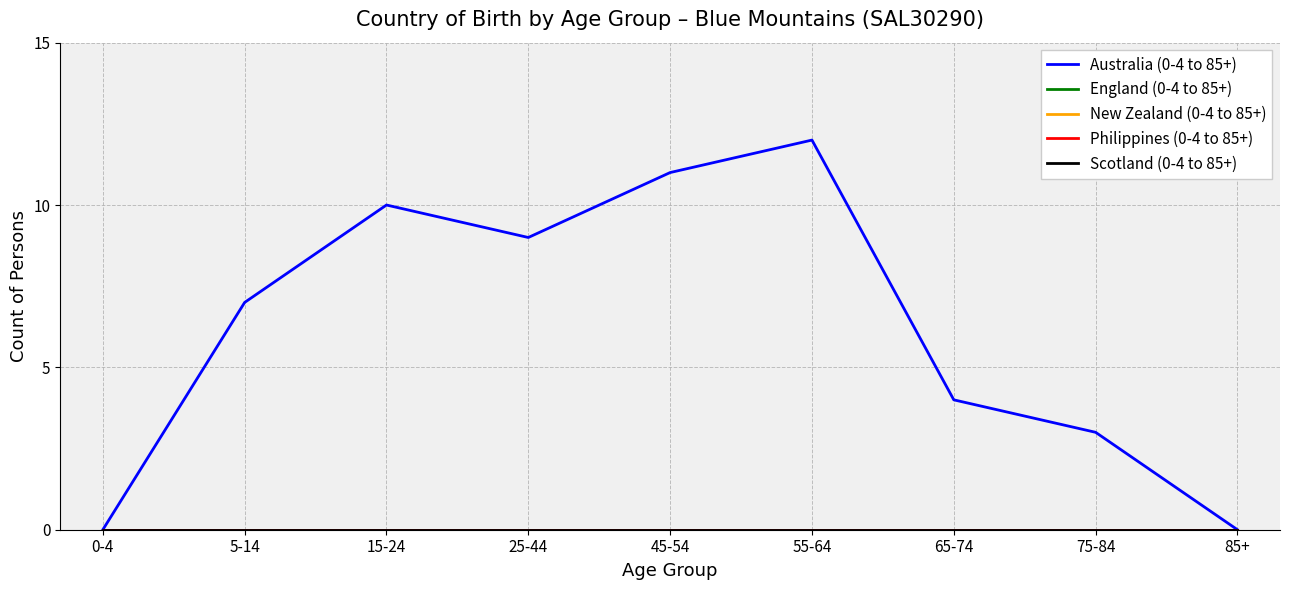

At which category is the sum across all series the highest?

55-64